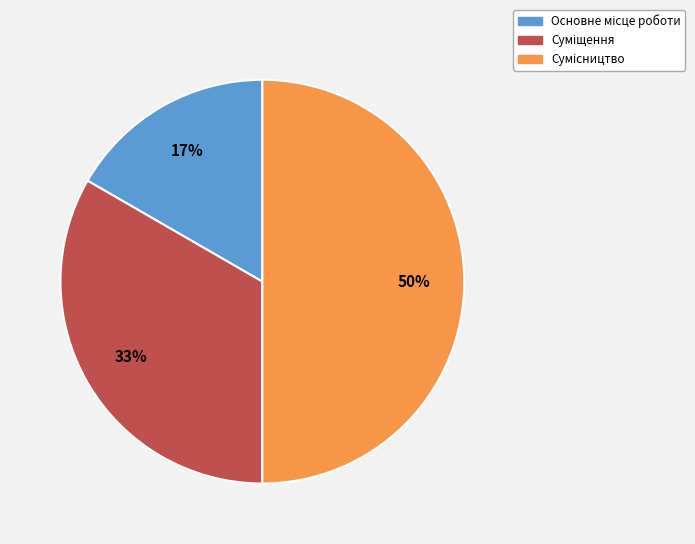

To the nearest percent, what is the difference between the largest and smallest slice percentages?

33%